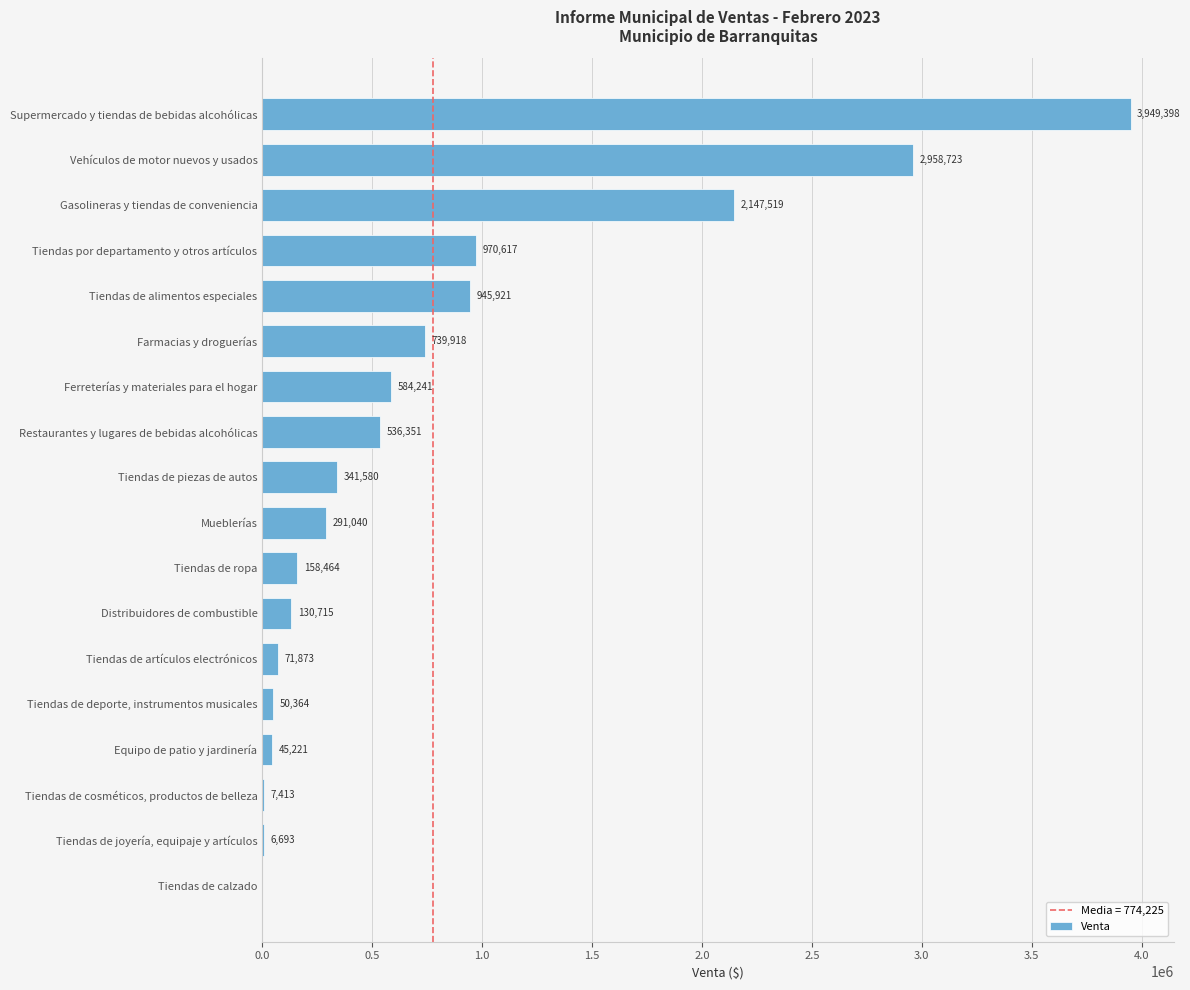

What is the maximum value shown in the chart?

3949398.3